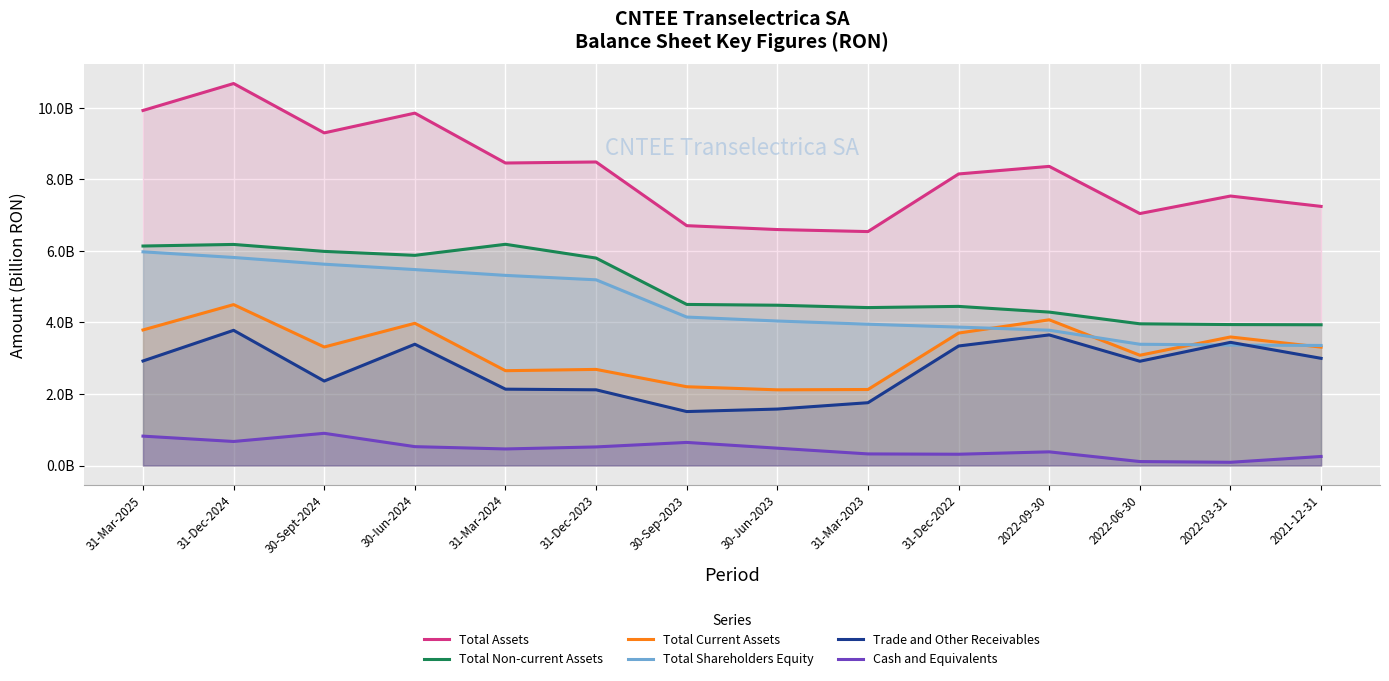

What is the approximate value of Total Assets at 2021-12-31?

7.2